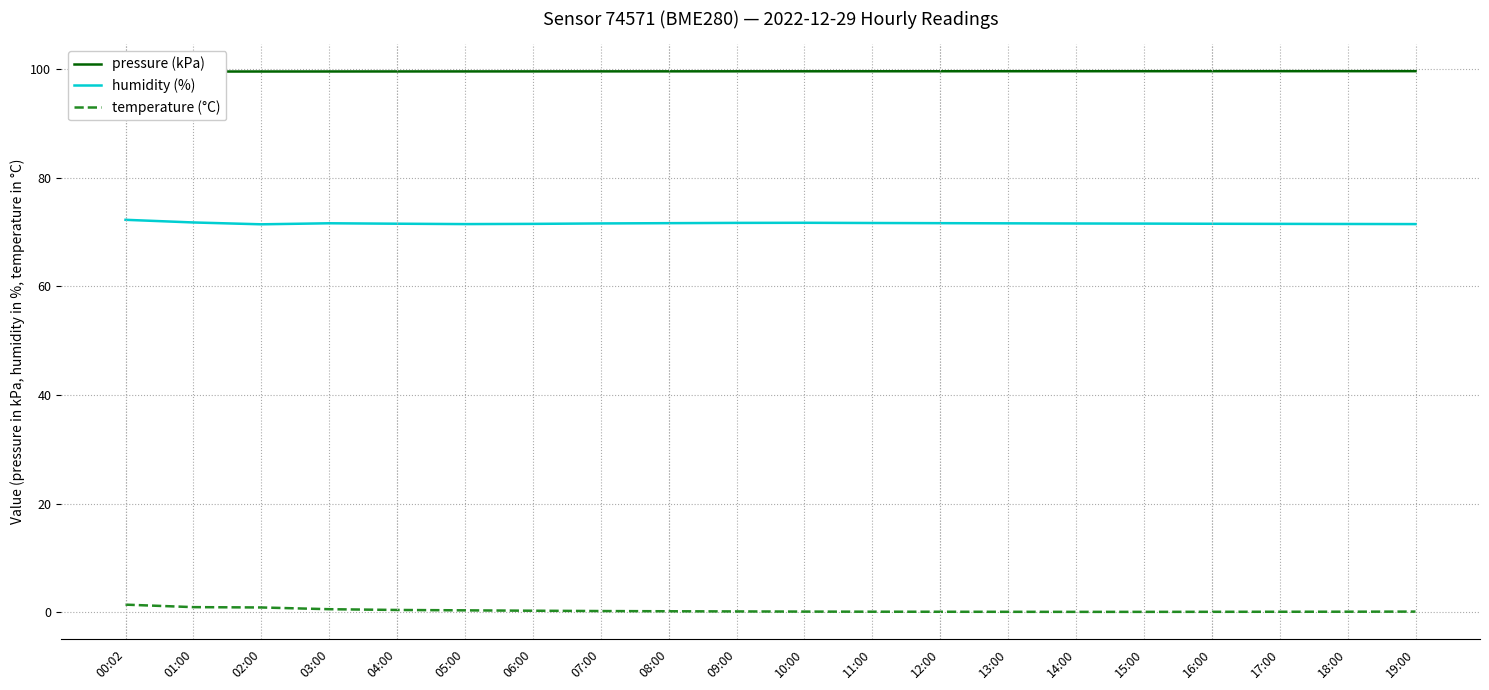

How many data points does each series have?

20